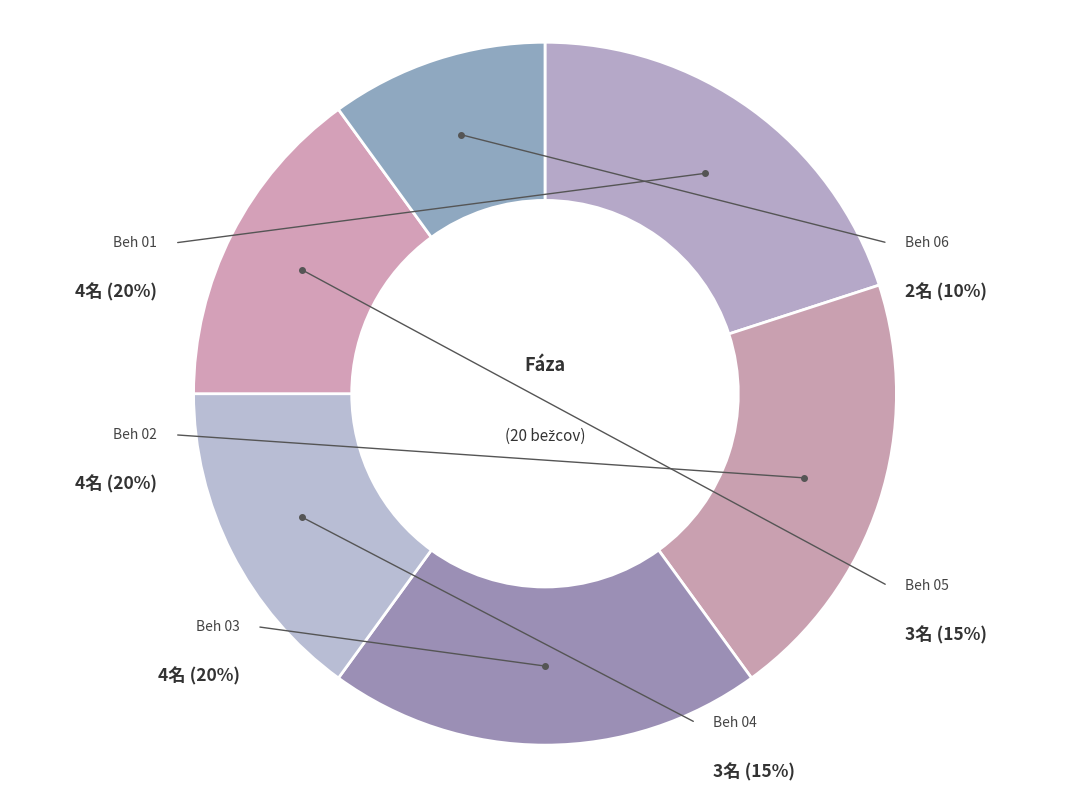

What is the change in value from Beh 03 to Beh 06?

-2